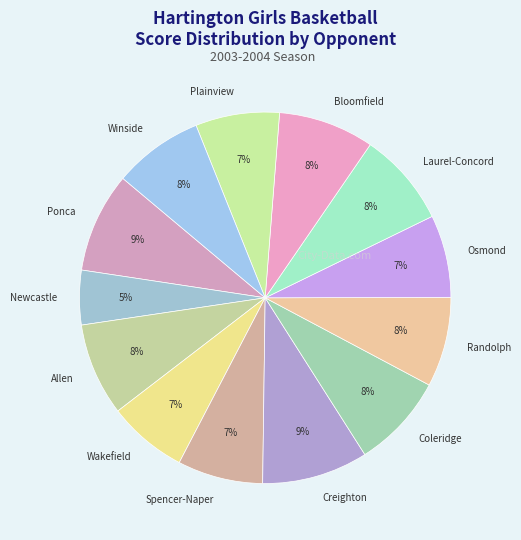

What is the smallest slice in the pie chart?

Newcastle